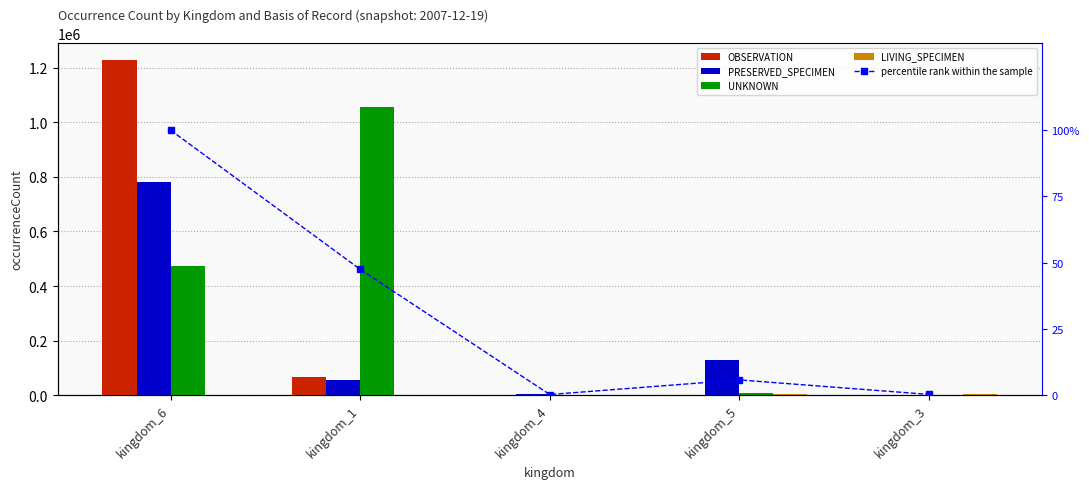

List the series in order of their peak value, highest first.

OBSERVATION, UNKNOWN, PRESERVED_SPECIMEN, LIVING_SPECIMEN, percentile rank within the sample